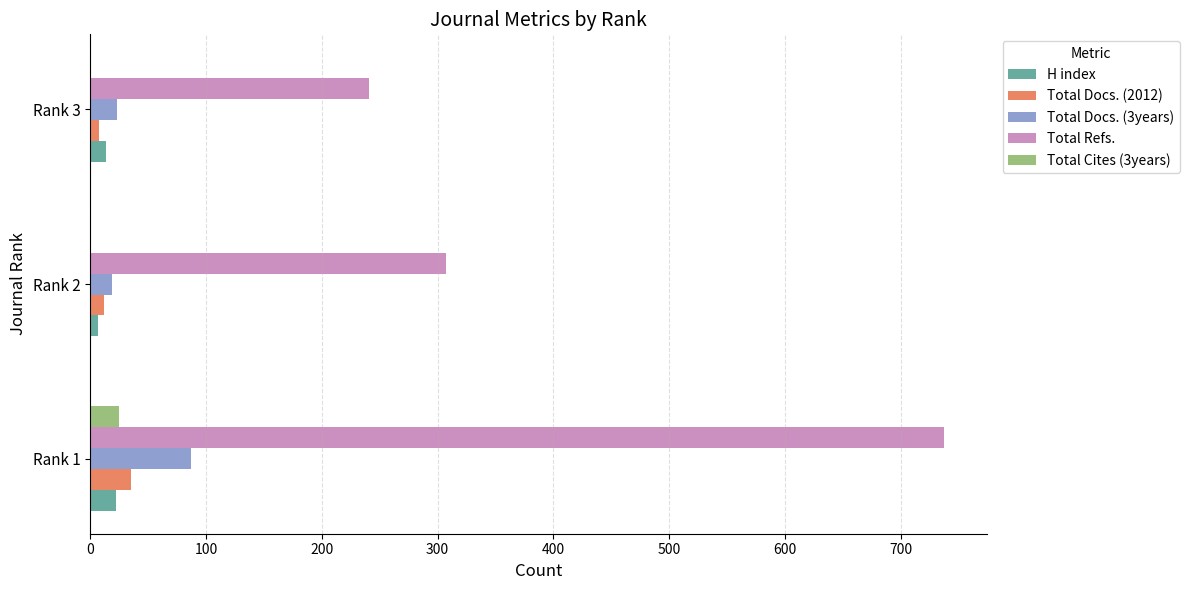

Which series changed the most between Rank 1 and Rank 2?

Total Refs.